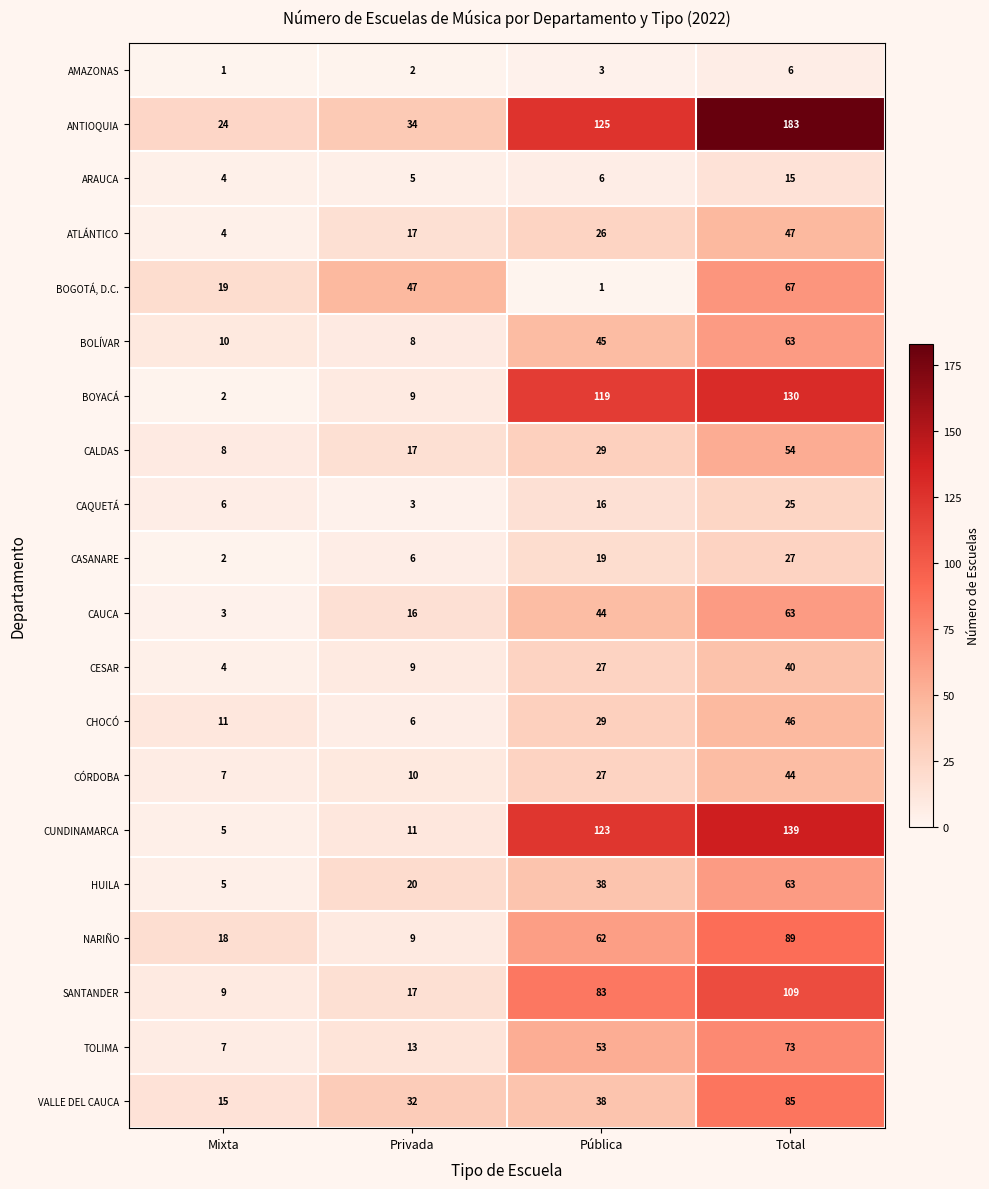

Where is ANTIOQUIA nearest to the value 103?

Pública